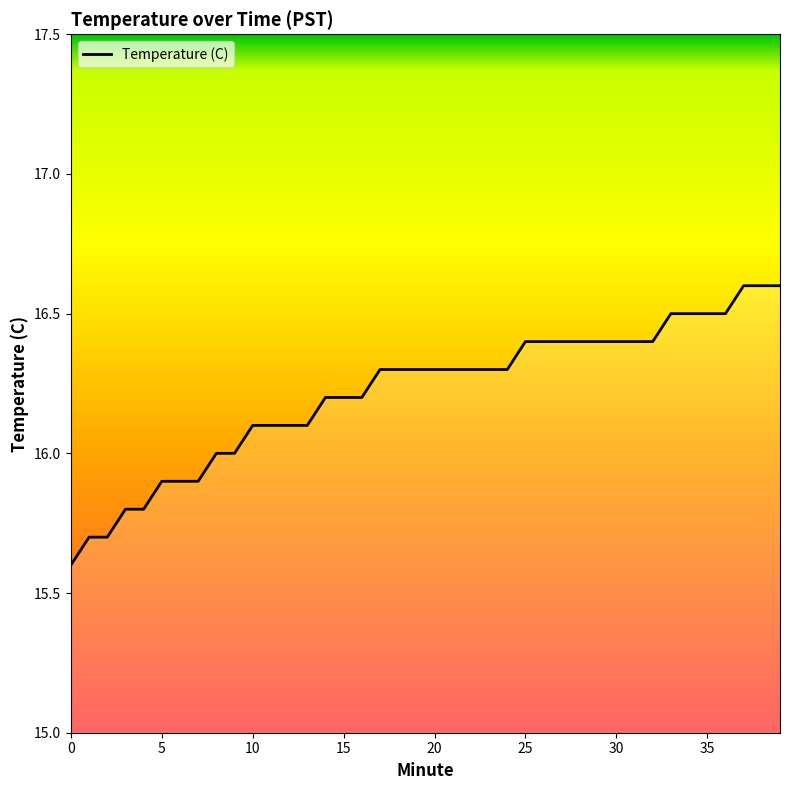

What is the difference between the maximum and minimum values?

1.0